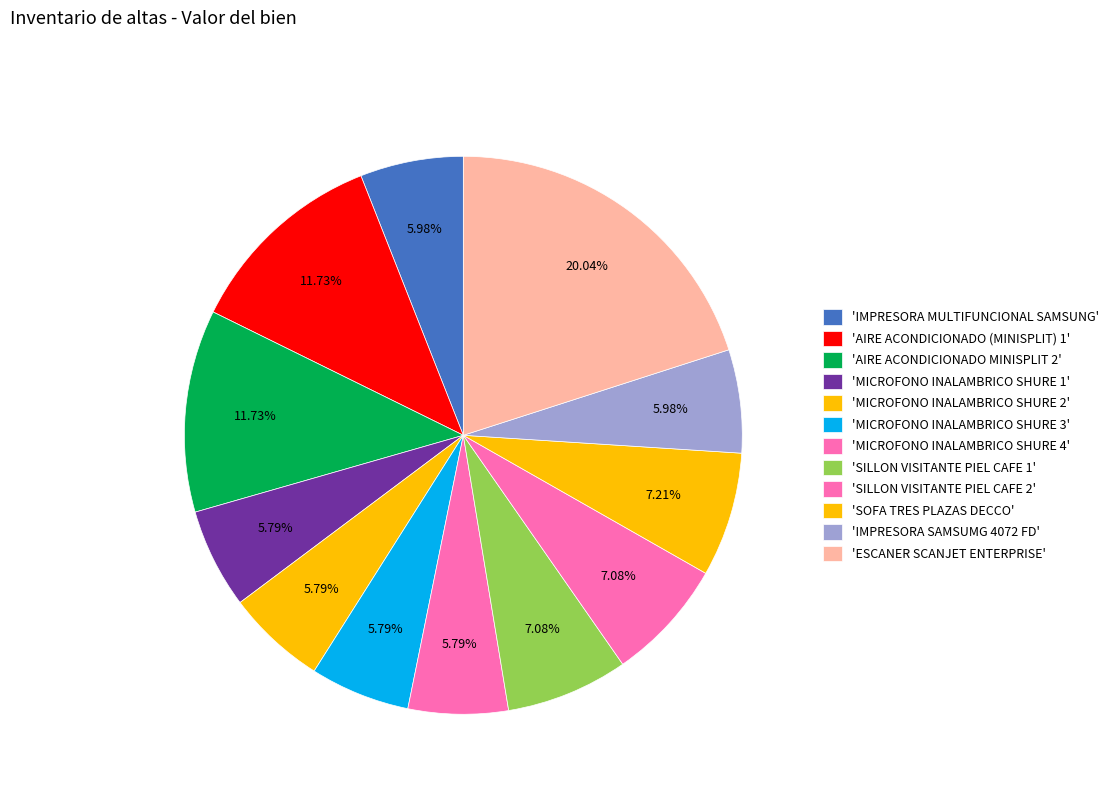

How many slices are in this pie chart?

12